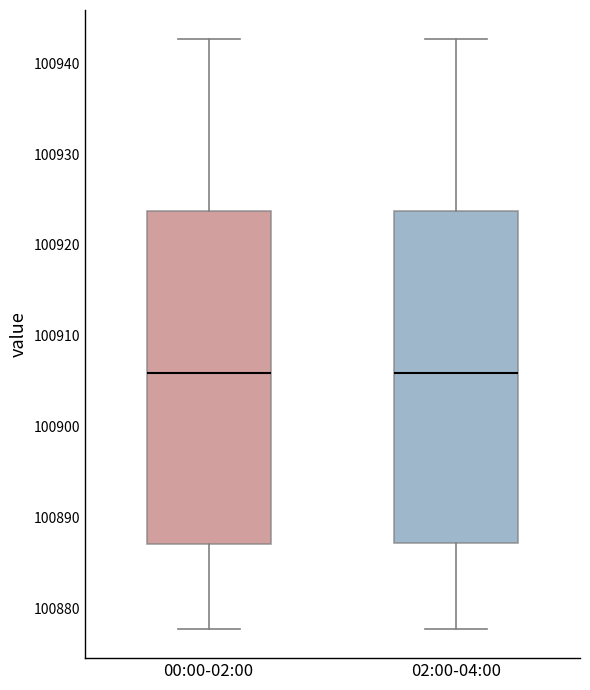

Reading left to right, read every box against the y-axis: the position of its median line, the range the box covers, and the ends of its whiskers. The values are not printed on the chart, so give them approximately, as read against the axis.

00:00-02:00: median 100906, box 100887 to 100924, whiskers 100878 to 100943
02:00-04:00: median 100906, box 100887 to 100924, whiskers 100878 to 100943